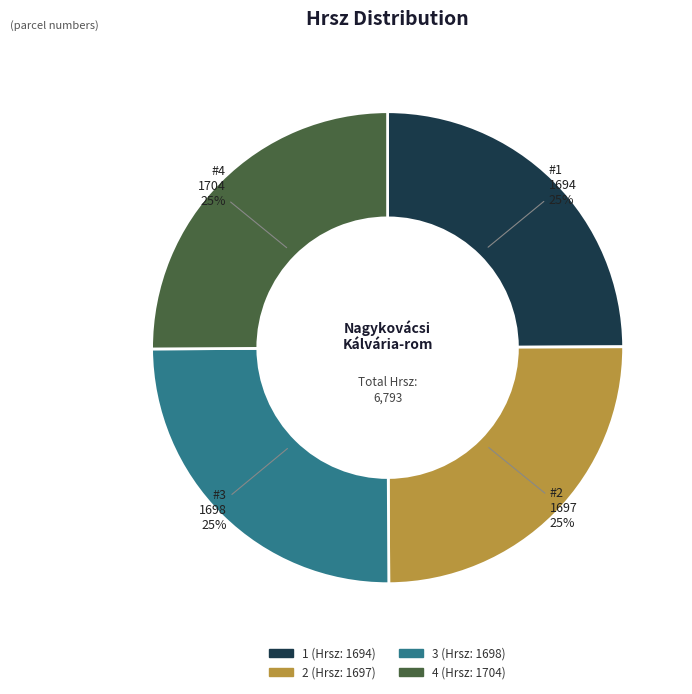

Approximately how many times larger is the value at #2 1697 compared to #1 1694?

1.0